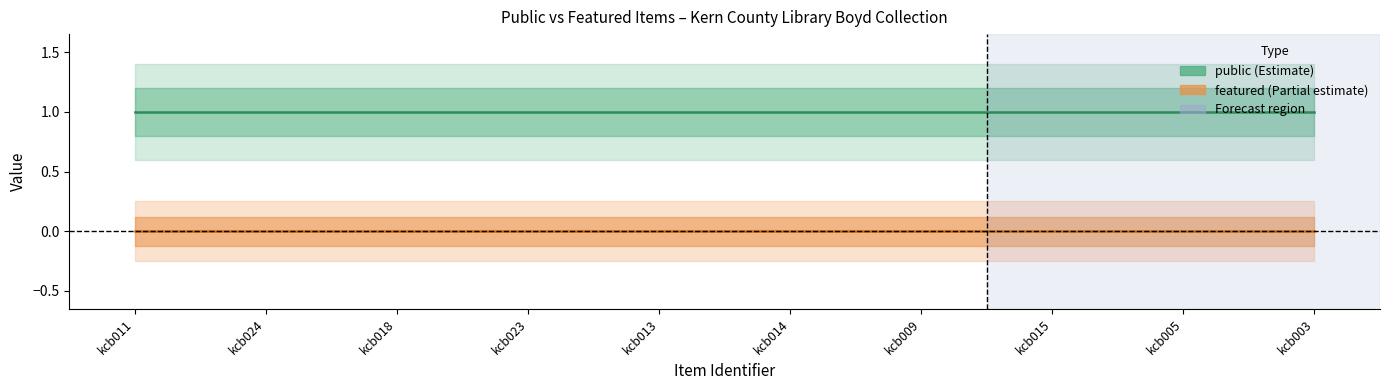

Rank the series at kcb024 from lowest to highest value.

featured, public